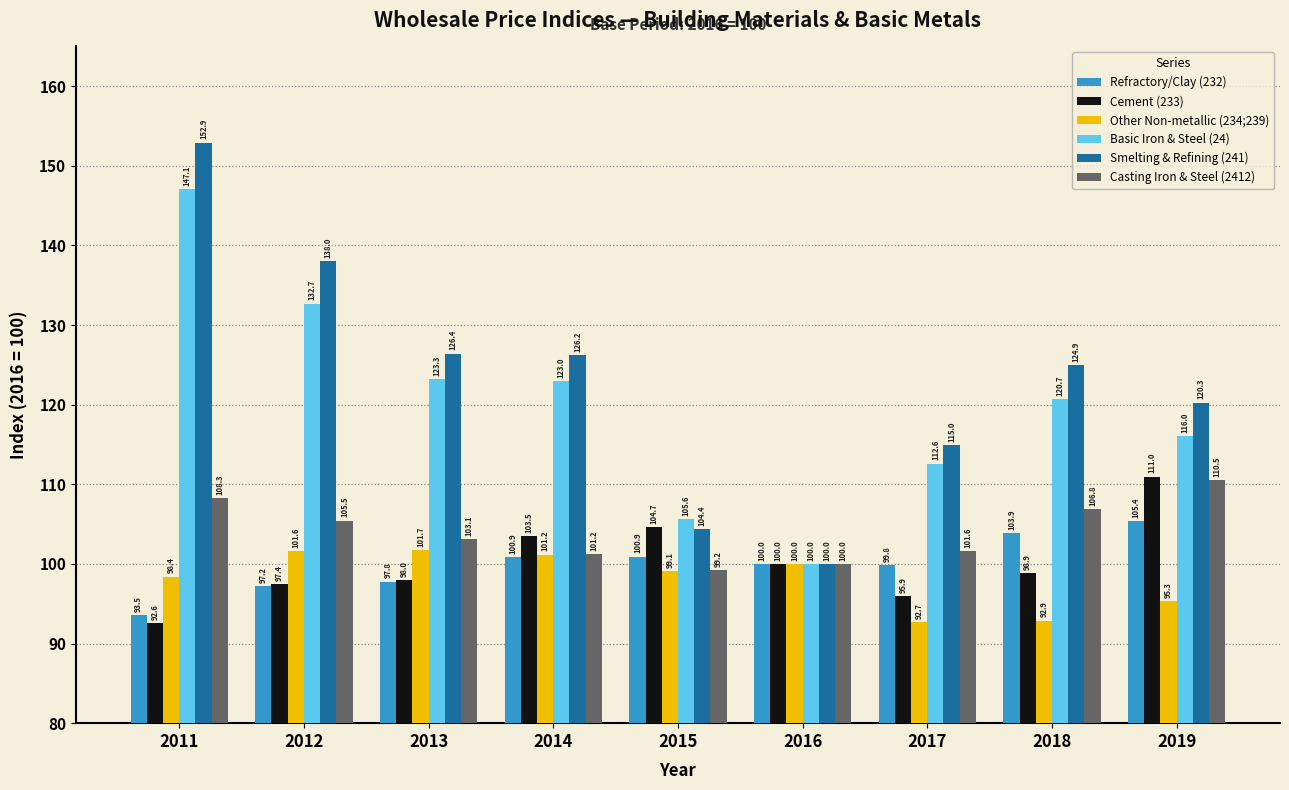

What is the maximum value for Smelting & Refining (241)?

152.9